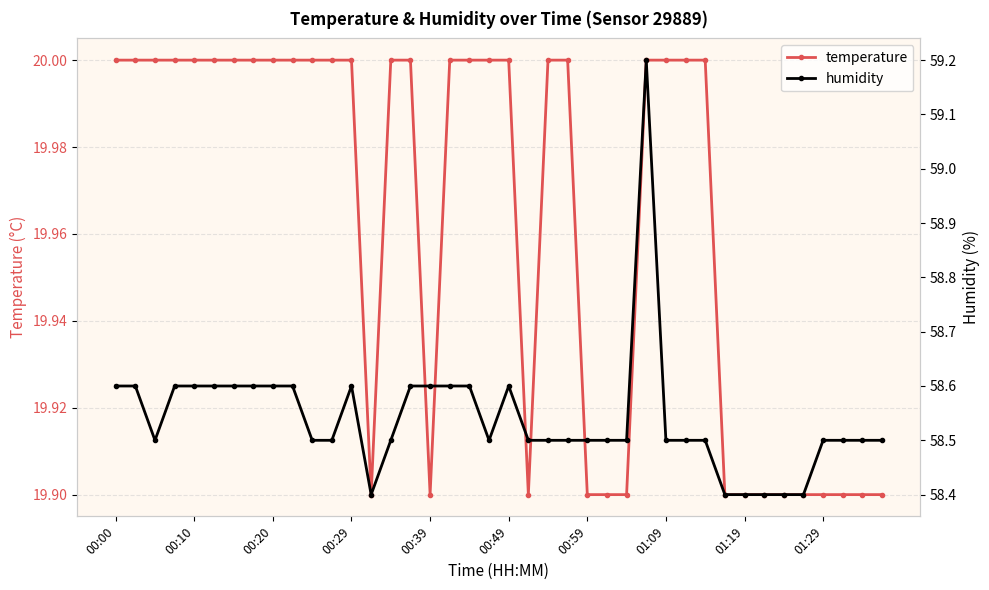

Which has a higher value, 00:29 or 28?

00:29